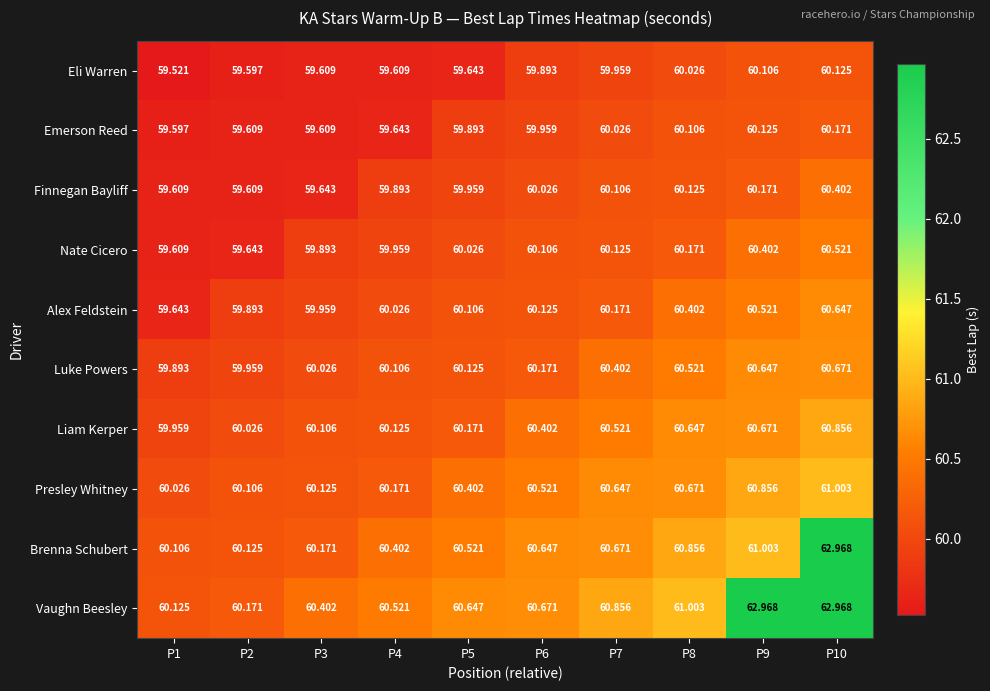

Which series changed the most between P3 and P10?

Brenna Schubert